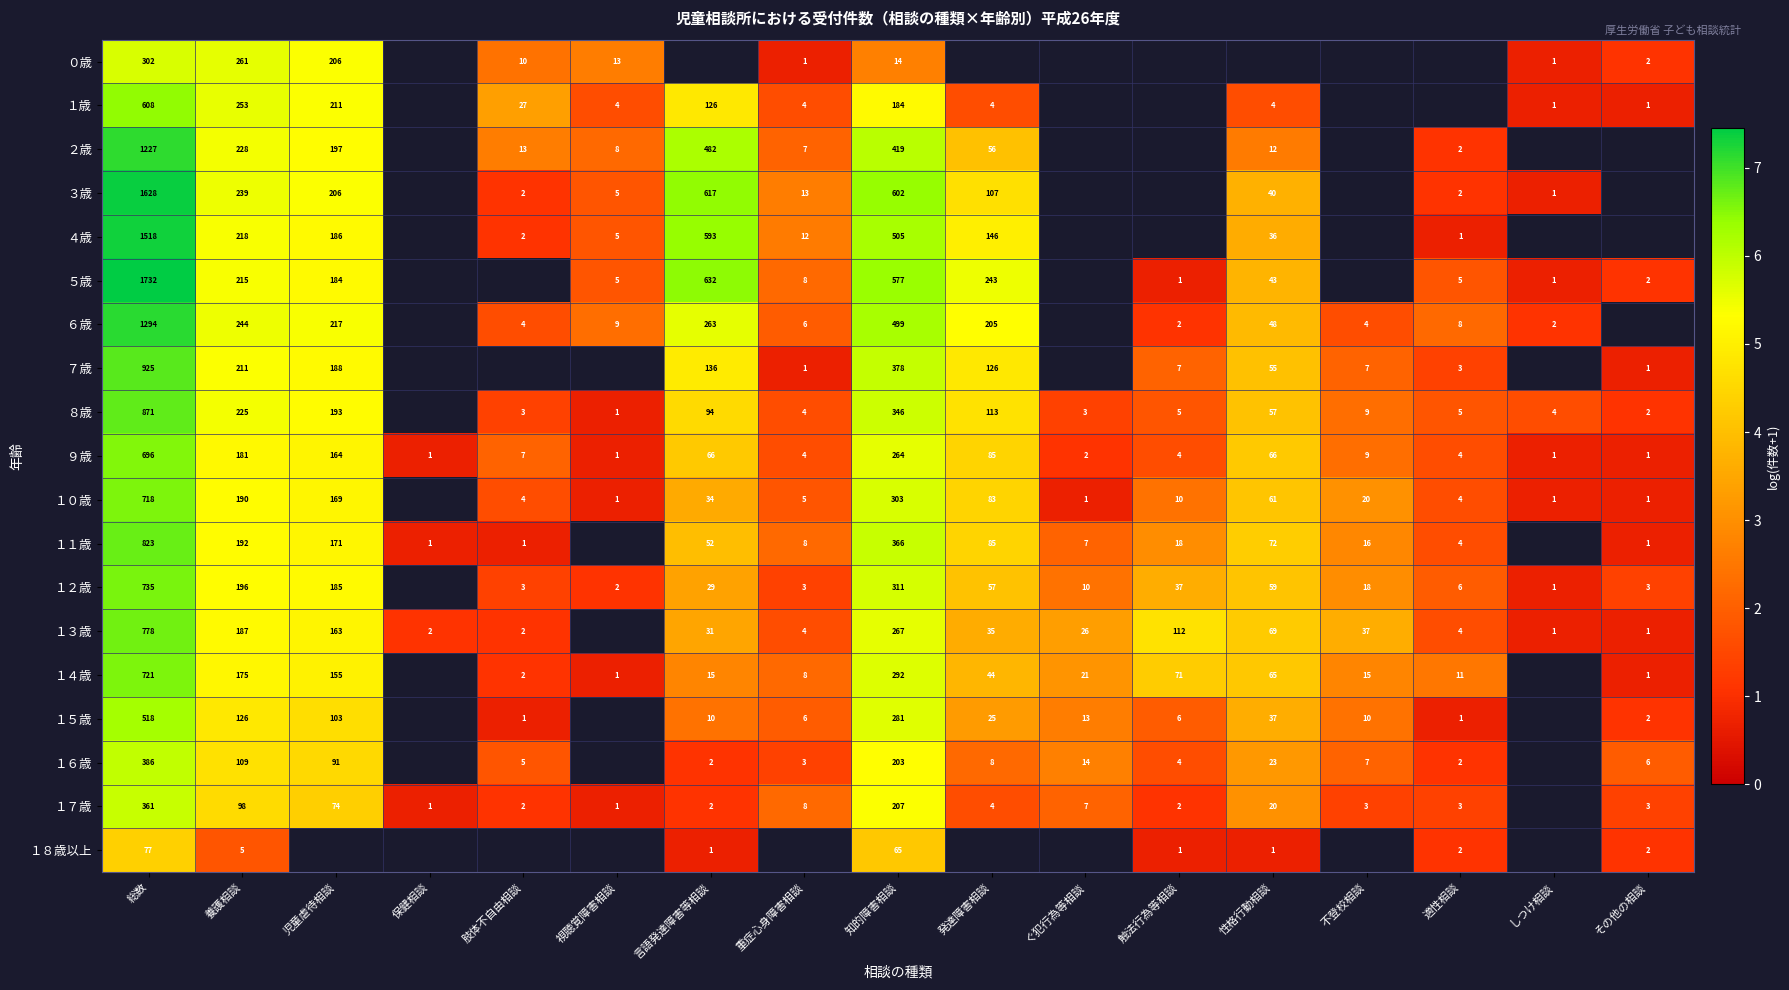

Which series changed the most between 総数 and 養護相談?

５歳